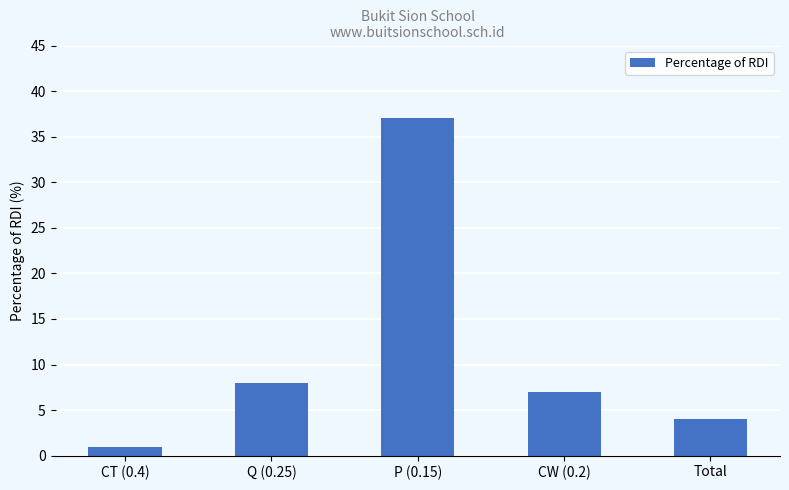

What is the minimum value shown in the chart?

1